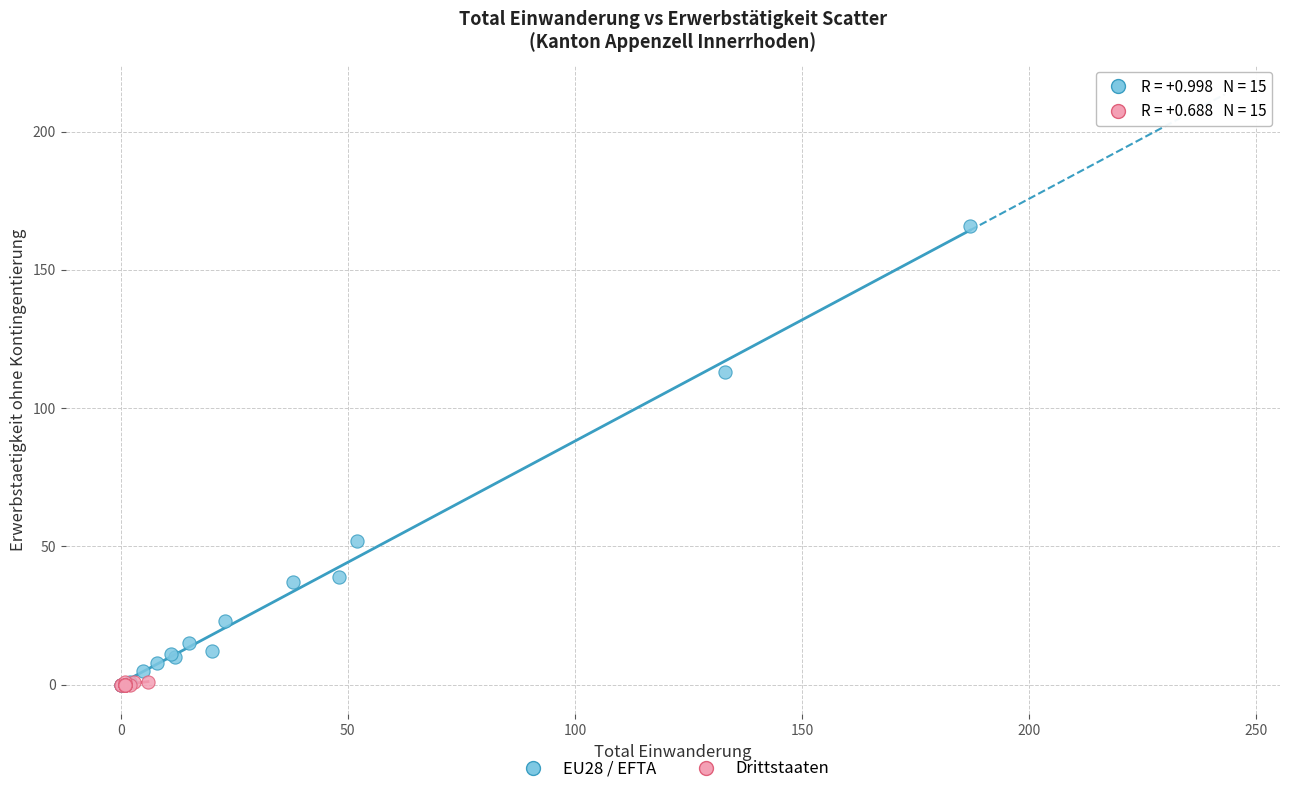

Which series has the widest spread of Y values?

EU28 / EFTA